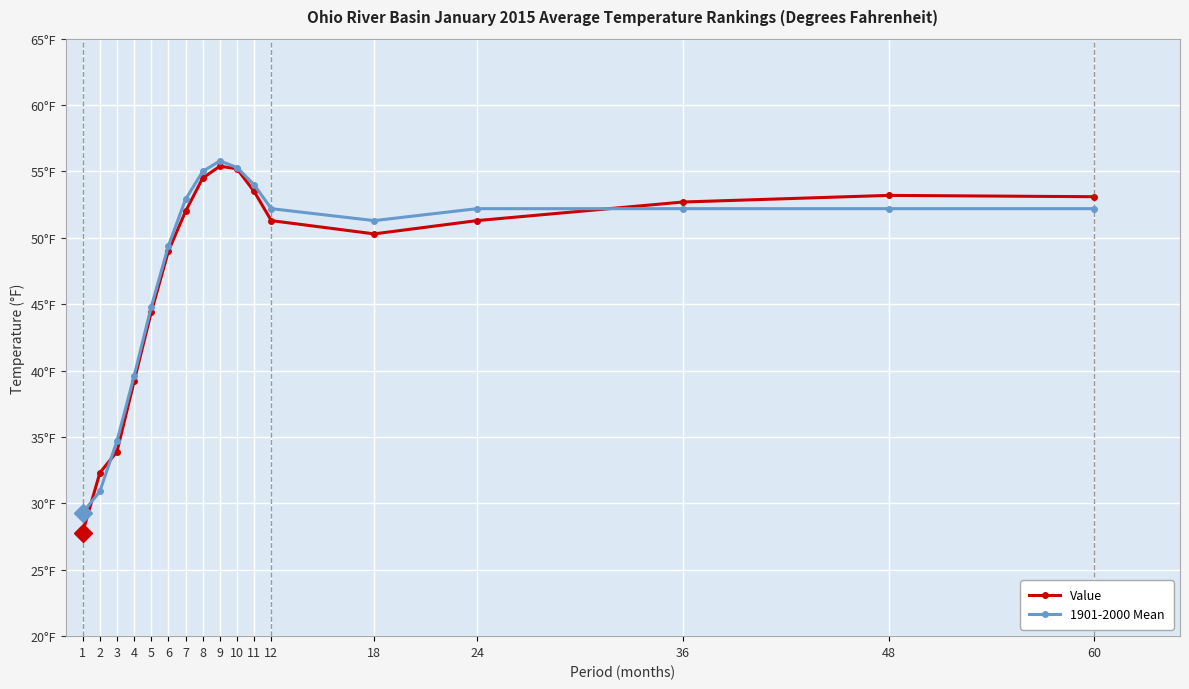

Which has a higher value, 1 or 24?

24